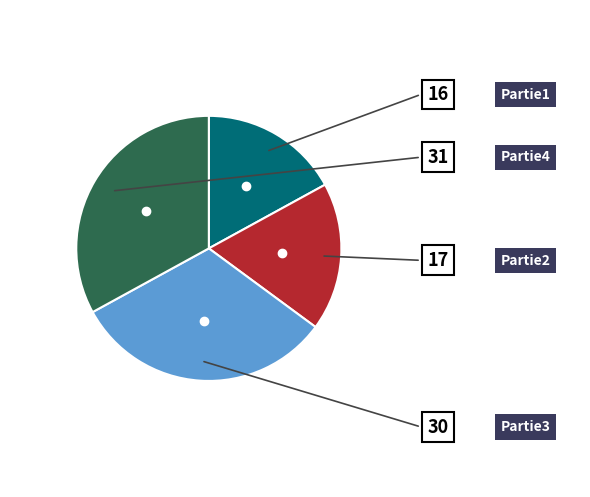

Is there a majority slice in this chart?

No